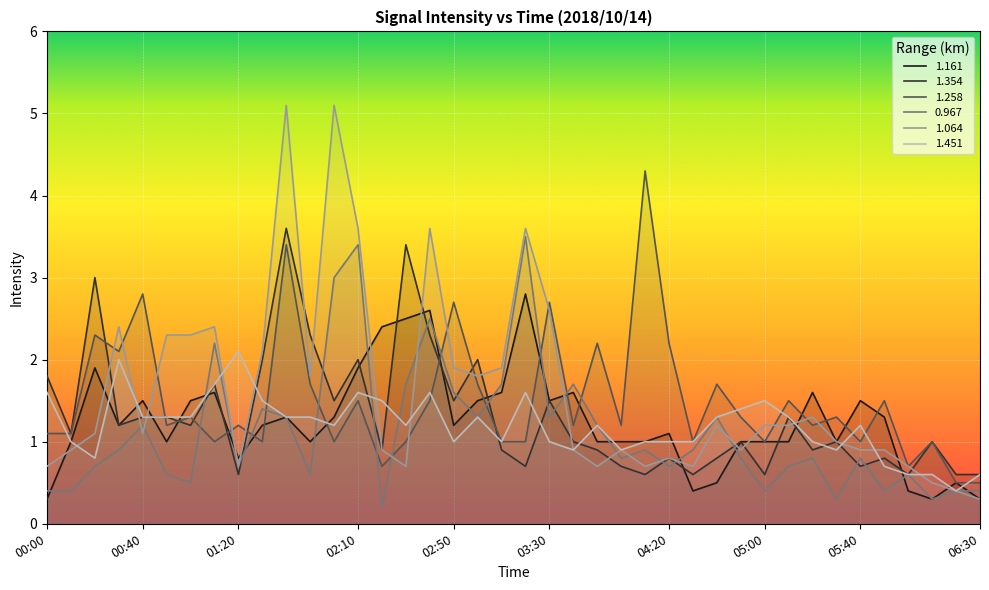

Reading right to left, what are all the values shown in this chart?

1.161: 0.3	0.5	0.3	0.4	1.3	1.5	1.0	1.6	1.0	1.0	1.0	0.5	0.4	1.1	1.0	1.0	1.0	1.6	1.5	2.8	1.6	1.5	1.2	2.6	2.5	2.4	1.9	1.3	1.0	1.3	1.2	0.8	1.6	1.5	1.0	1.5	1.2	1.9	1.0	0.3
1.354: 0.6	0.6	1.0	0.6	0.8	0.7	1.0	0.9	1.3	0.6	1.0	0.8	0.6	0.8	0.6	0.7	0.9	1.0	1.5	0.7	0.9	2.0	1.5	2.3	3.4	0.9	2.0	1.5	2.3	3.6	2.0	0.6	1.7	1.2	1.3	1.3	1.2	3.0	1.1	1.8
1.258: 0.5	0.5	1.0	0.7	1.5	1.0	1.3	1.2	1.5	1.0	1.3	1.7	1.0	2.2	4.3	1.2	2.2	1.2	2.7	1.0	1.0	1.7	2.7	1.5	1.0	0.7	1.5	1.0	1.7	3.4	1.0	1.2	1.0	1.3	1.2	2.8	2.1	2.3	1.1	1.1
0.967: 0.4	0.4	0.3	0.6	0.4	0.8	0.3	0.8	0.7	0.4	0.8	1.3	0.9	0.7	0.9	0.8	1.2	1.7	1.3	3.5	1.7	1.3	1.6	2.5	1.7	0.2	3.4	3.0	0.6	1.3	1.4	0.7	2.2	0.5	0.6	1.2	0.9	0.7	0.4	0.4
1.064: 0.3	0.4	0.5	0.7	0.9	0.9	1.0	1.3	1.2	1.2	0.9	1.2	0.7	0.8	0.7	0.9	0.7	0.9	2.6	3.6	1.9	1.8	1.9	3.6	0.7	0.9	3.6	5.1	1.8	5.1	2.1	0.7	2.4	2.3	2.3	1.1	2.4	1.1	0.9	0.7
1.451: 0.6	0.4	0.6	0.6	0.7	1.2	0.9	1.0	1.3	1.5	1.4	1.3	1.0	1.0	1.0	0.9	1.2	0.9	1.0	1.6	1.0	1.3	1.0	1.6	1.2	1.5	1.6	1.2	1.3	1.3	1.5	2.1	1.7	1.3	1.3	1.3	2.0	0.8	1.0	1.6